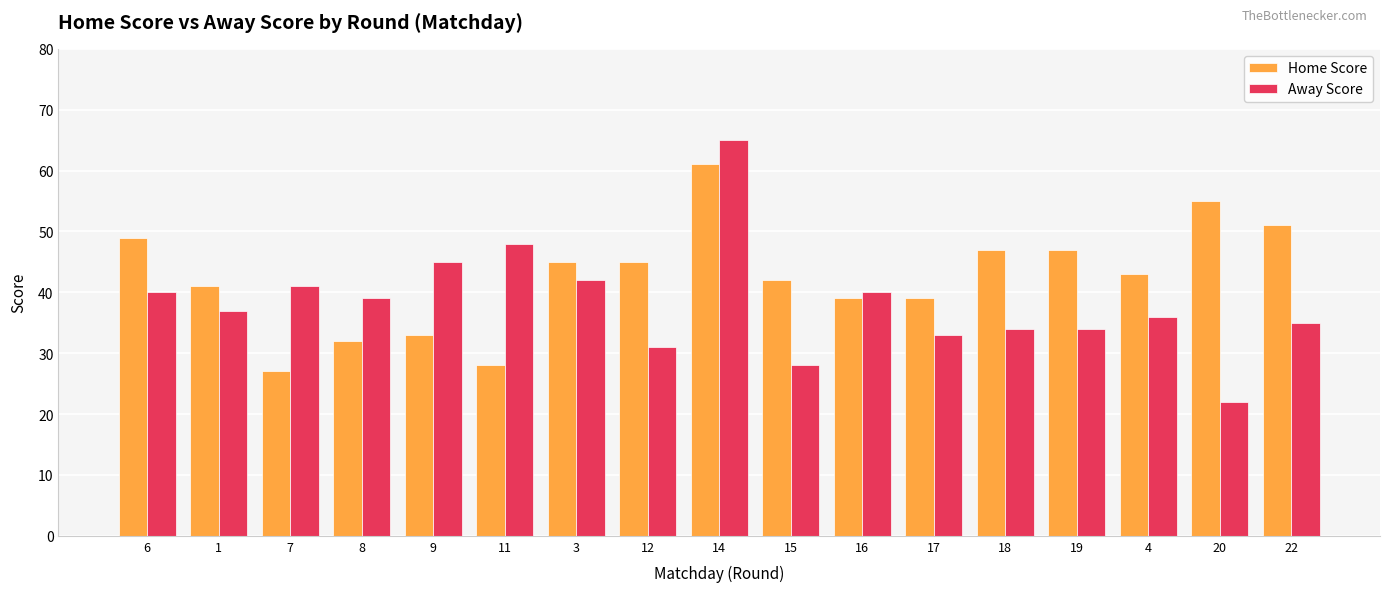

Which series has the largest range (max minus min)?

Away Score